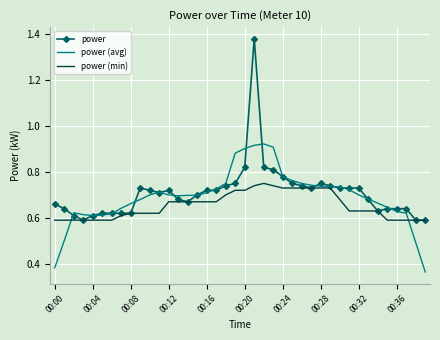

List the series in order of their peak value, lowest first.

power (min), power (avg), power